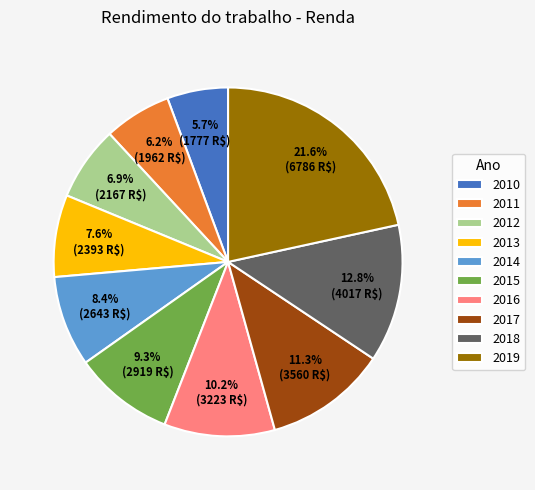

Is there any slice that represents more than half of the pie?

No